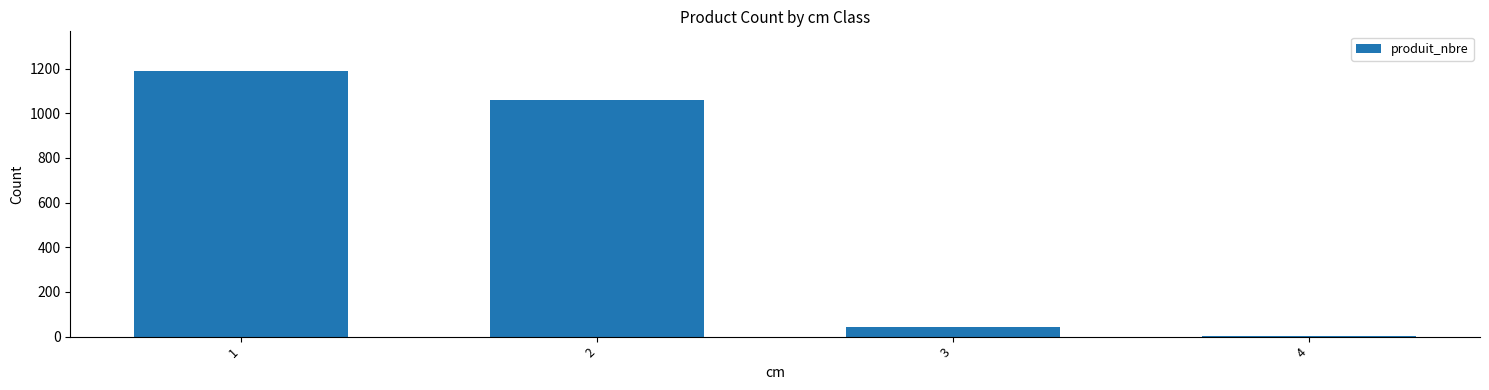

What is the sum of all values?

2294